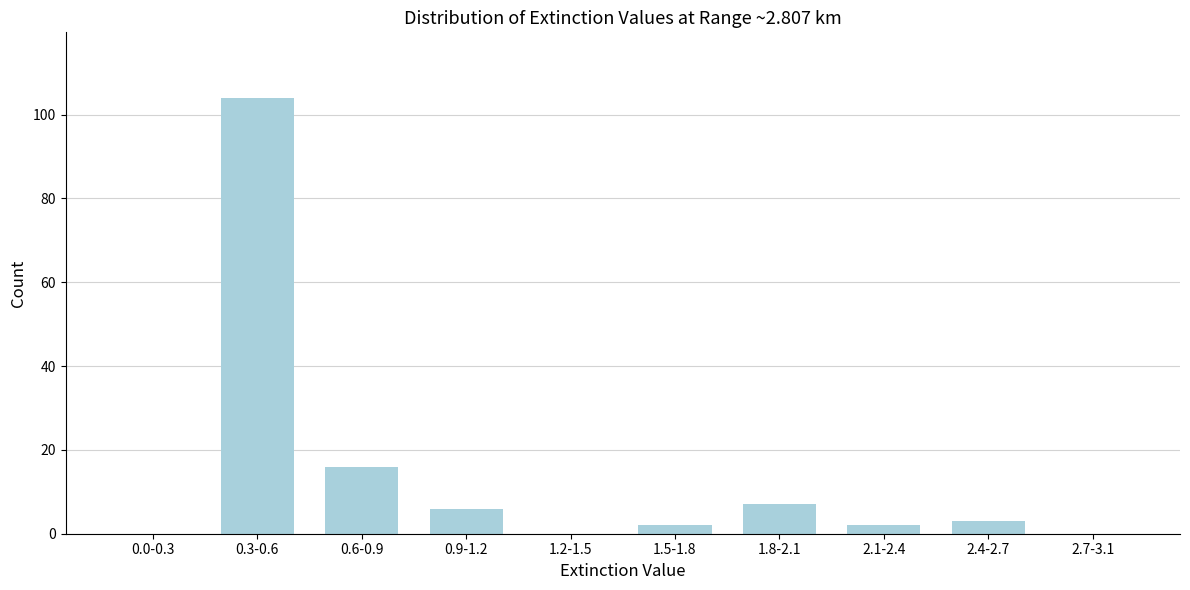

Reading left to right, extract all data points from this chart.

0.0-0.3=0	0.3-0.6=104	0.6-0.9=16	0.9-1.2=6	1.2-1.5=0	1.5-1.8=2	1.8-2.1=7	2.1-2.4=2	2.4-2.7=3	2.7-3.1=0